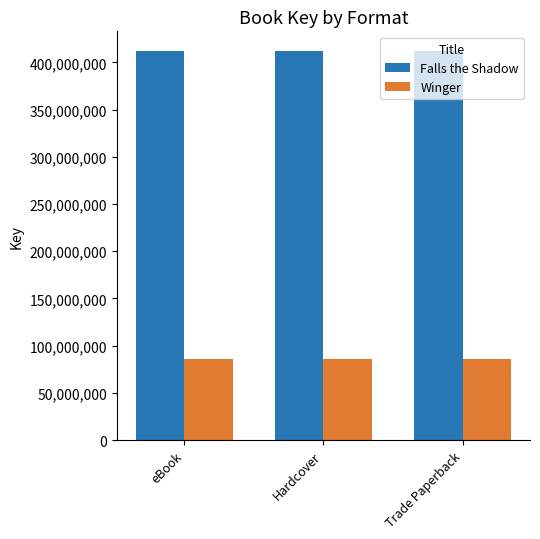

What is the label of the 2nd bar from the left?

Hardcover